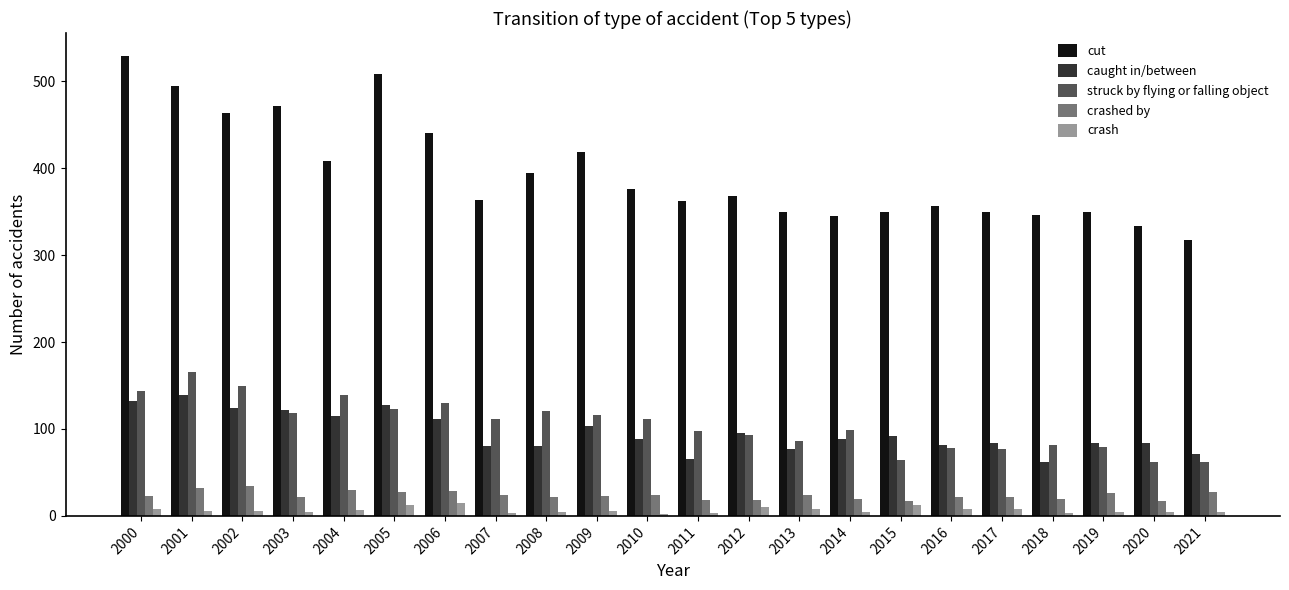

Which series has the largest total across all categories?

cut